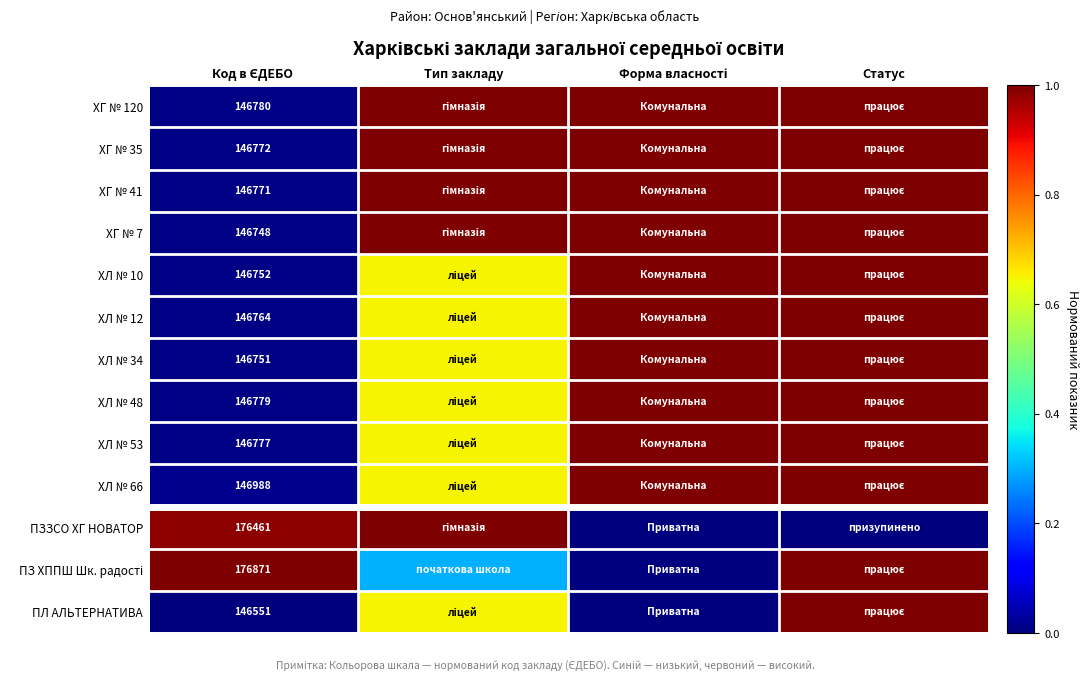

What is the total value across all series at Форма власності?

10.0